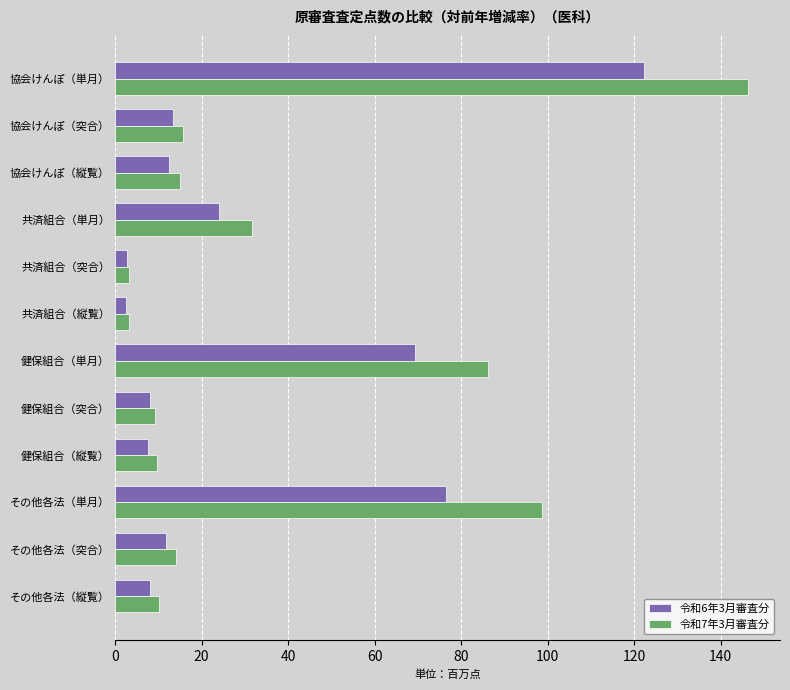

The value of 令和7年3月審査分 at 健保組合（縦覧） is 9.8. True or false?

True